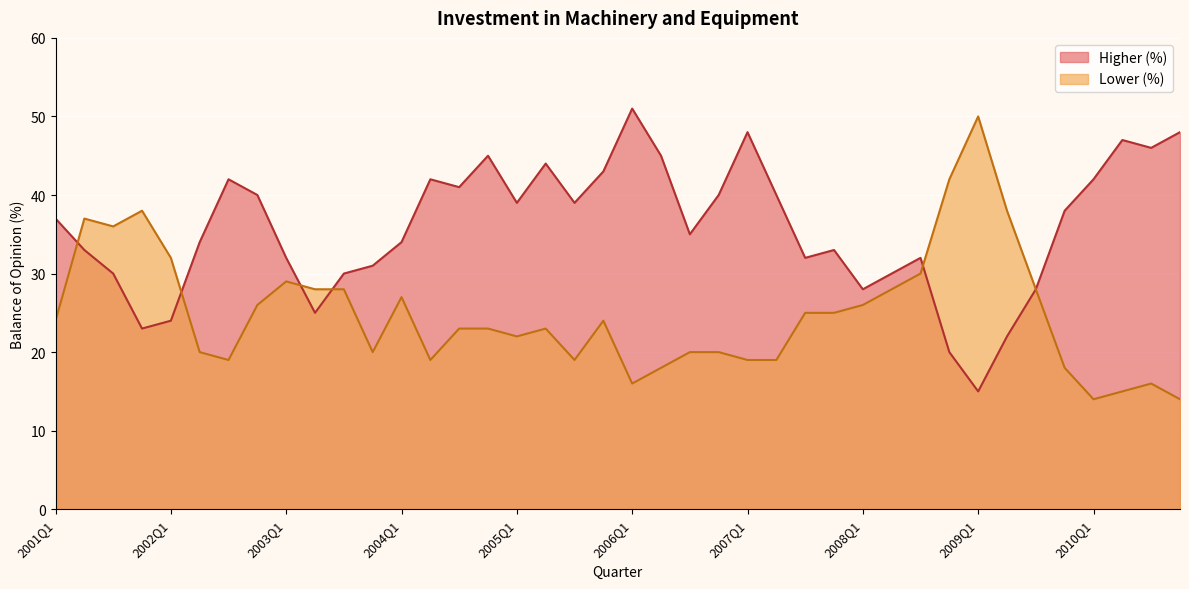

Is it true that Lower (%) equals 10 at 2009Q2?

False